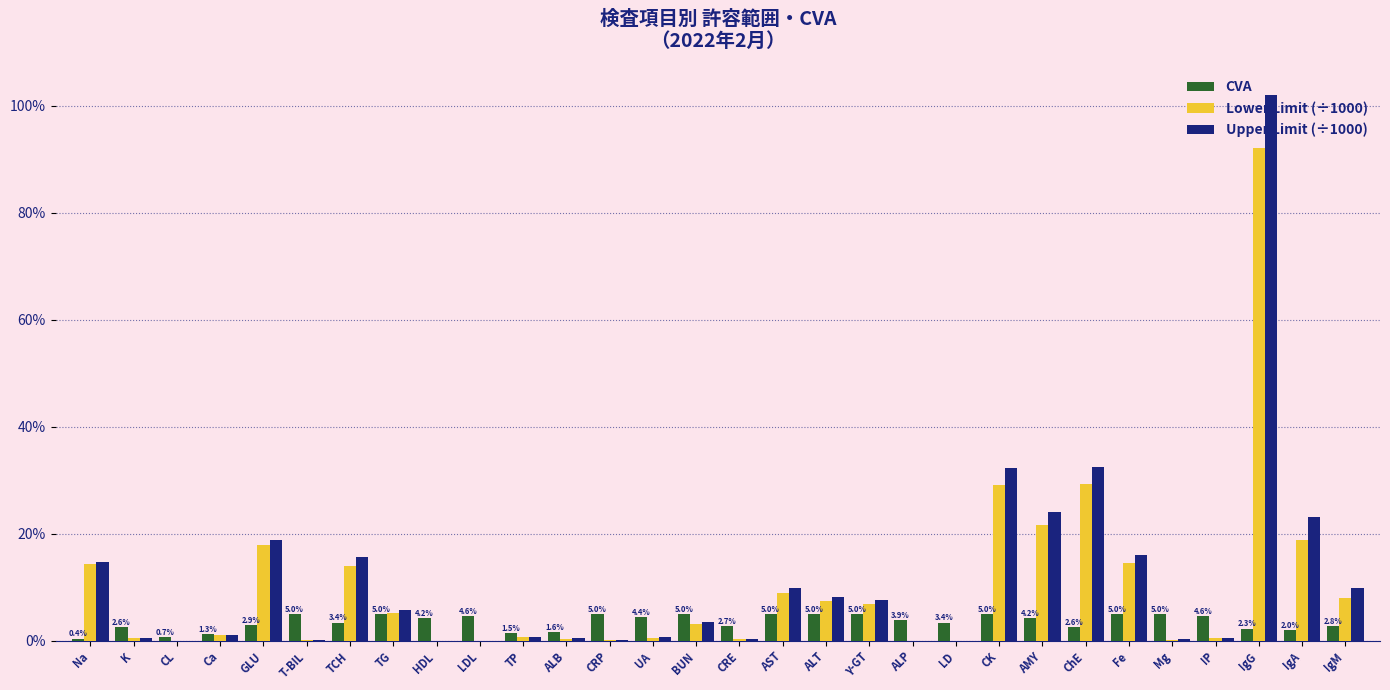

At which category is the sum across all series the highest?

IgG